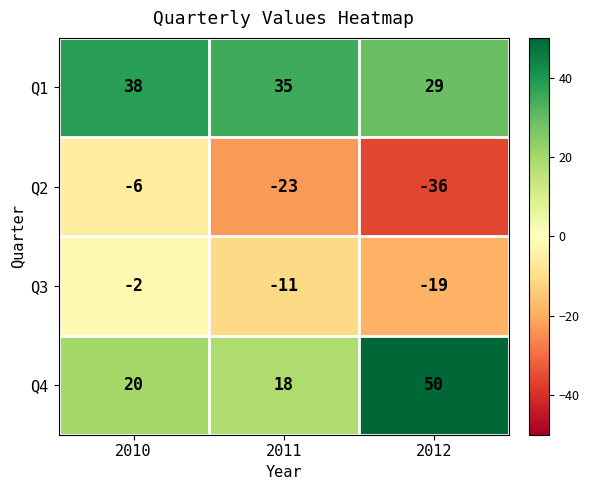

Rank the categories by Q2 value from highest to lowest.

2010, 2011, 2012